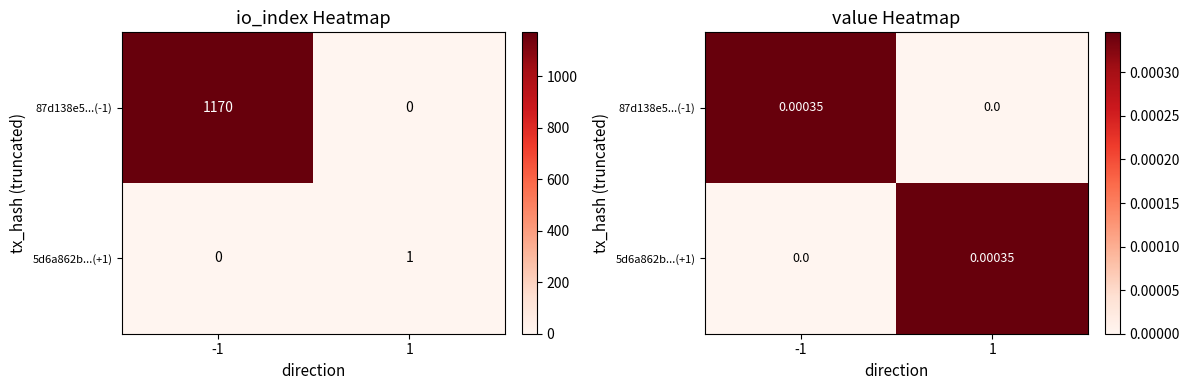

Is the value of 5d6a862b...(+1) at 1 greater than the value of 87d138e5...(-1) at -1?

No